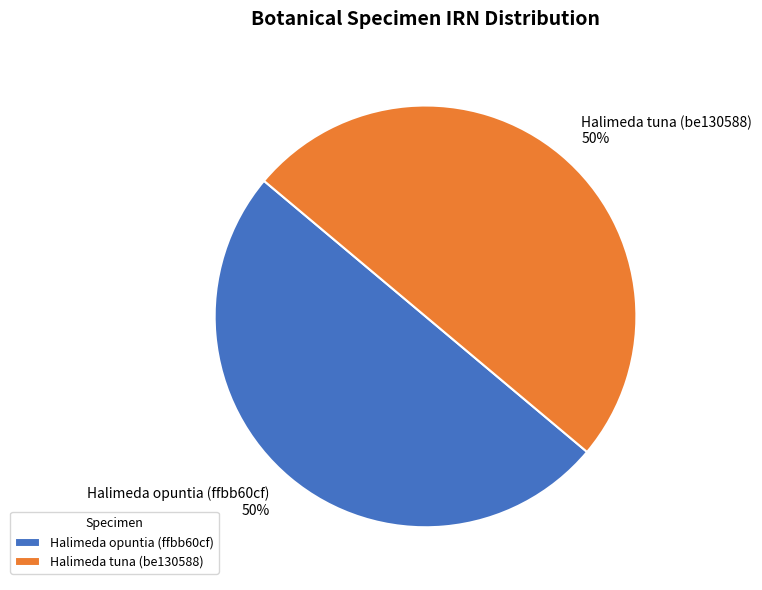

What percentage is the Halimeda opuntia (ffbb60cf) slice, to the nearest percent?

50%